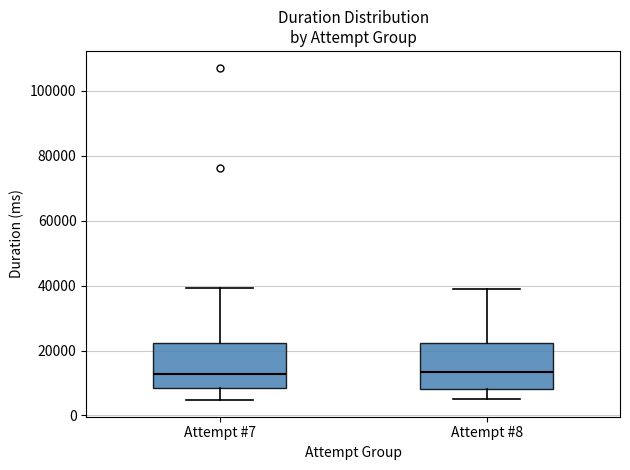

Reading left to right, transcribe this box plot: for each box, give where its median line is, the range the box spans, and where its two whiskers end, as read against the y-axis. The values are not printed on the chart, so give them approximately, as read against the axis.

Attempt #7: median 12000, box 8000 to 22000, whiskers 4000 to 40000
Attempt #8: median 14000, box 8000 to 22000, whiskers 4000 to 40000